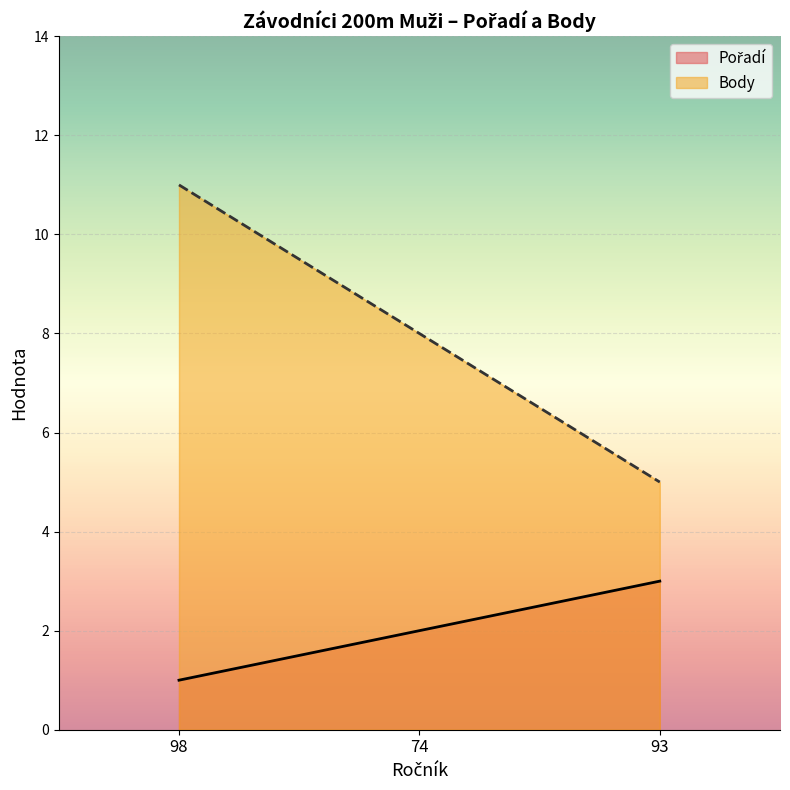

What is the smallest value displayed?

1